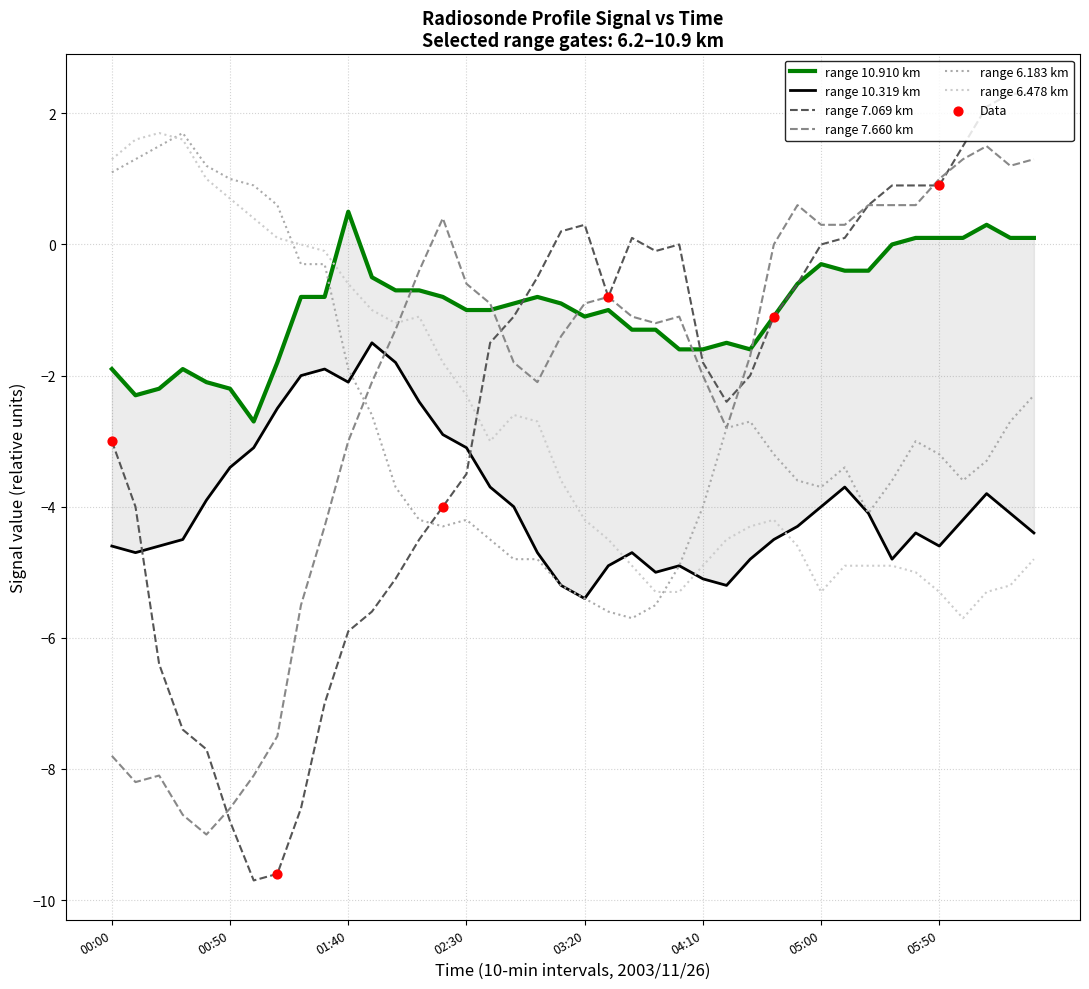

Which series has the largest total across all categories?

10.910